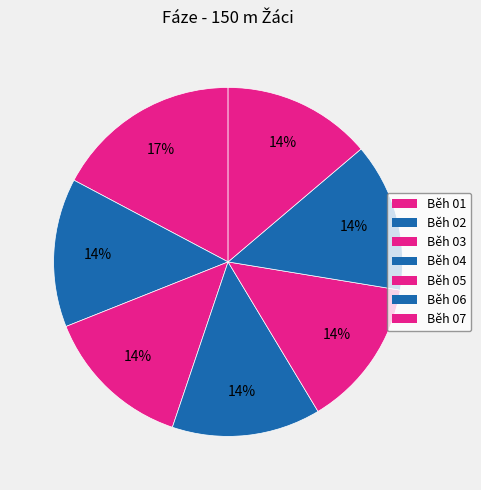

Approximately how many times larger is the value at Běh 04 compared to Běh 07?

1.0